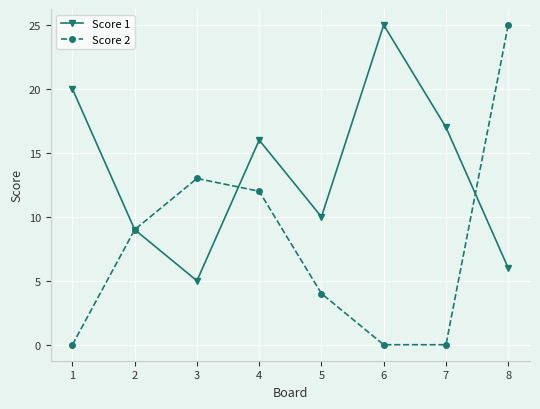

What is the value of the Score 1 point at the 3rd from the left?

5